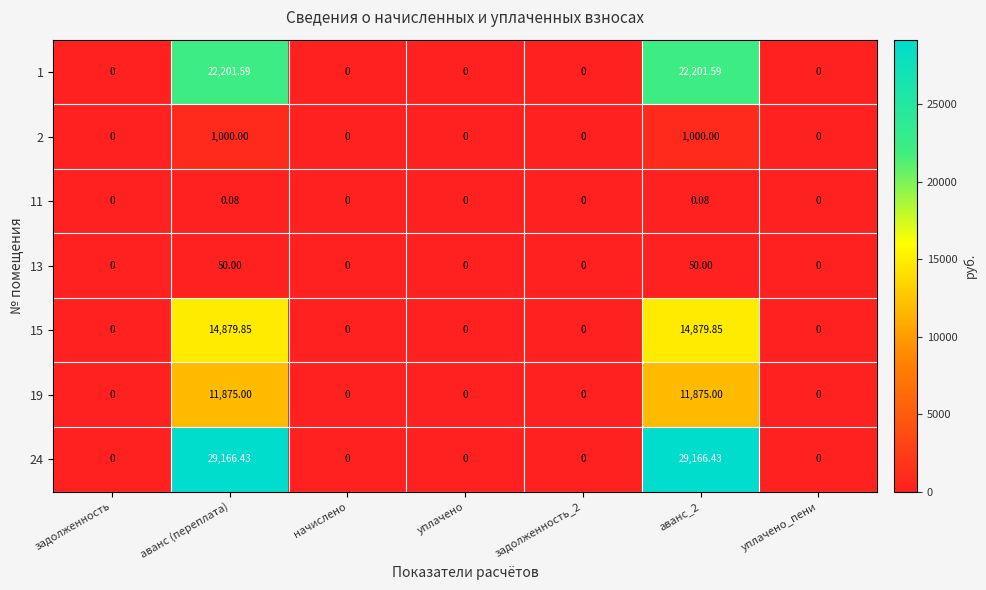

Is the value of 11 at уплачено greater than the value of 19 at аванс_2?

No